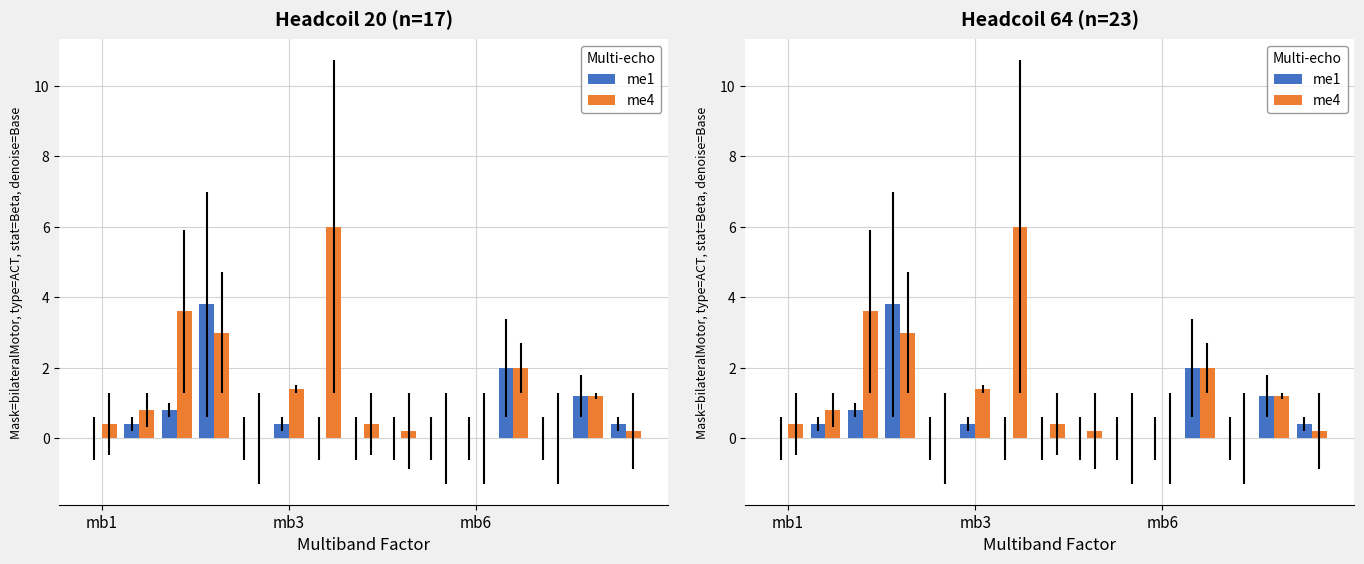

What is the difference between the second highest and second lowest values in the me4 series?

3.6